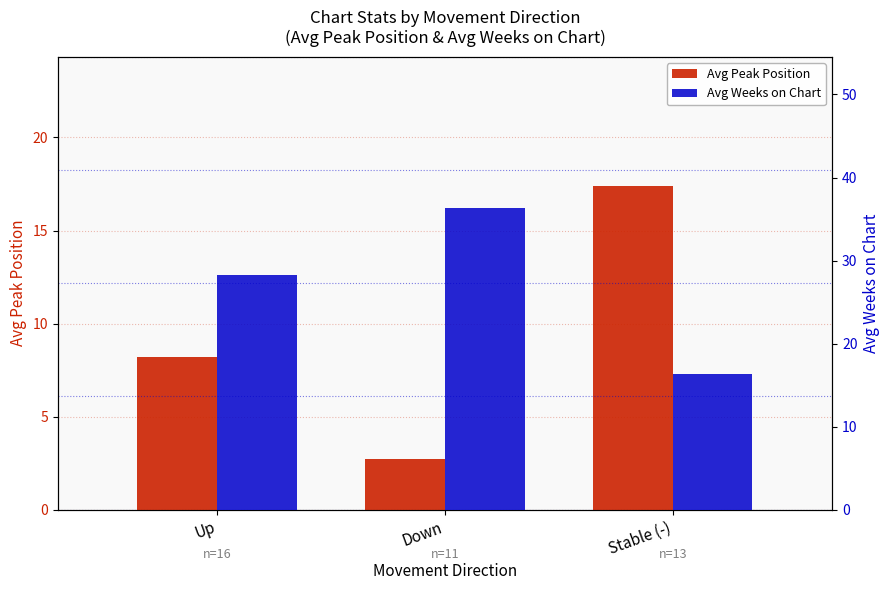

At which label does Avg Peak Position reach its peak?

Stable (-)